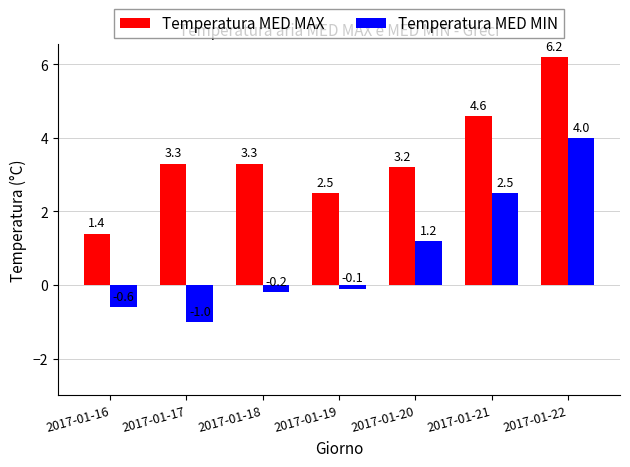

Which category has the highest value across all series?

2017-01-22